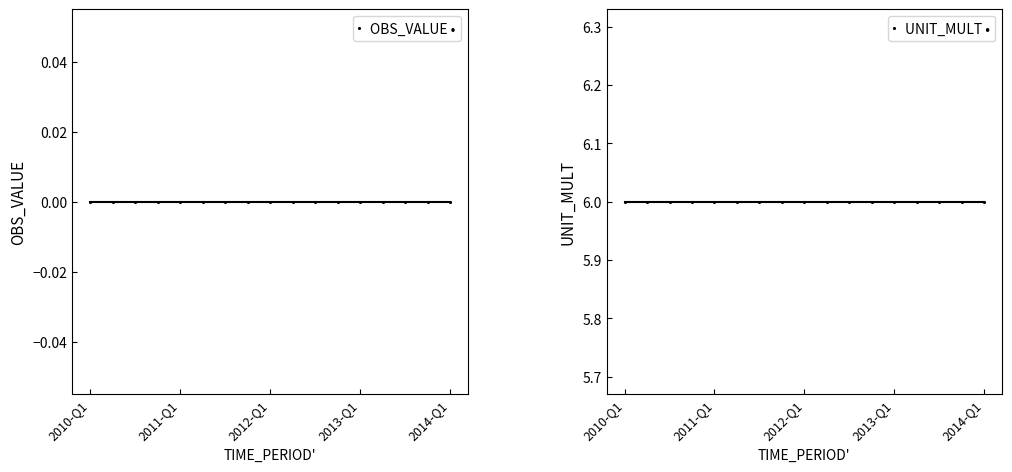

The value of UNIT_MULT at 9 is 6. True or false?

True